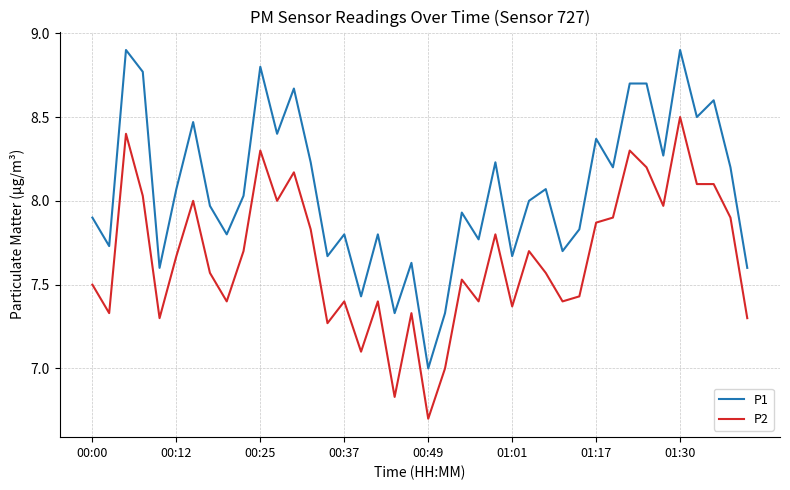

Which series has the largest total across all categories?

P1